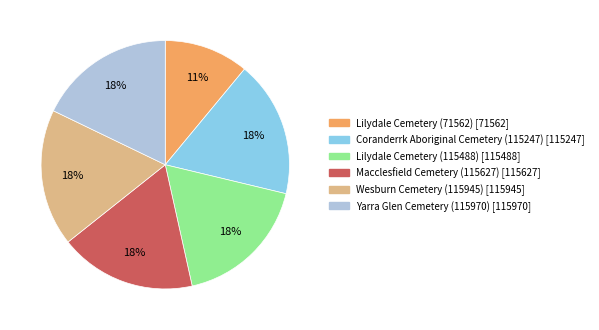

Which slice is the smallest?

Lilydale Cemetery (71562)